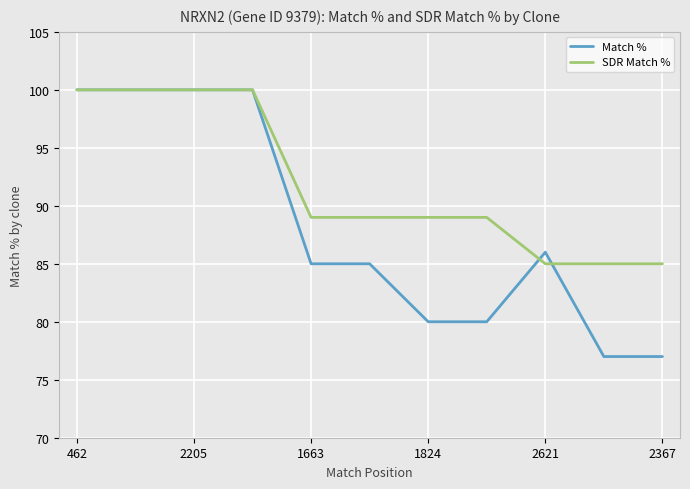

Which series has the largest range (max minus min)?

Match %